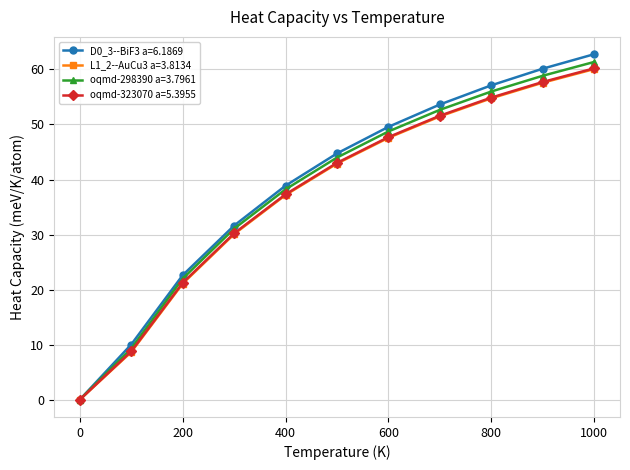

Reading right to left, transcribe all the data shown in this chart.

D0_3--BiF3 a=6.1869: 62.8	60.1	57.1	53.6	49.6	44.7	38.9	31.6	22.6	10.0	0.0
L1_2--AuCu3 a=3.8134: 60.1	57.6	54.8	51.5	47.6	42.9	37.2	30.1	21.1	8.7	0.0
oqmd-298390 a=3.7961: 61.4	58.9	56.0	52.7	48.7	44.0	38.2	31.1	22.0	9.3	0.0
oqmd-323070 a=5.3955: 60.2	57.7	54.9	51.6	47.7	43.0	37.3	30.2	21.2	8.8	0.0